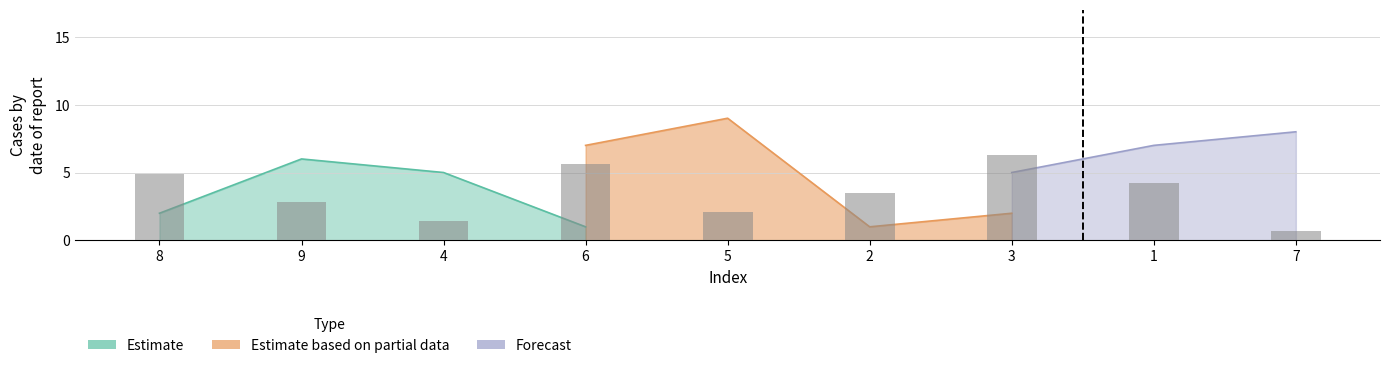

The value of col_5 at 7 is 14. True or false?

False